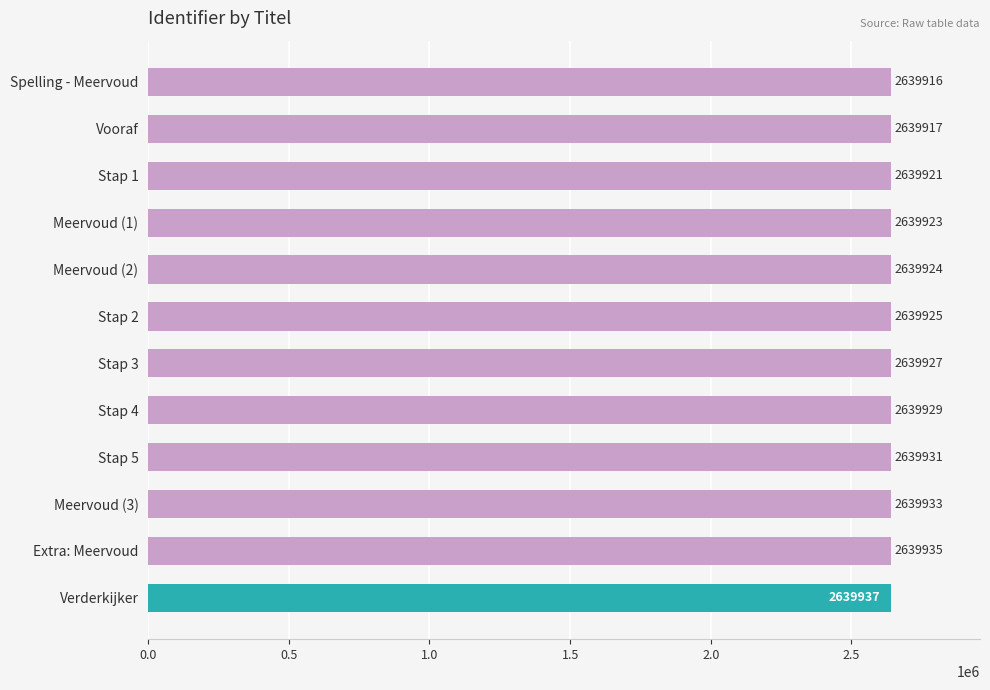

What is the label of the 6th bar from the top?

Stap 2